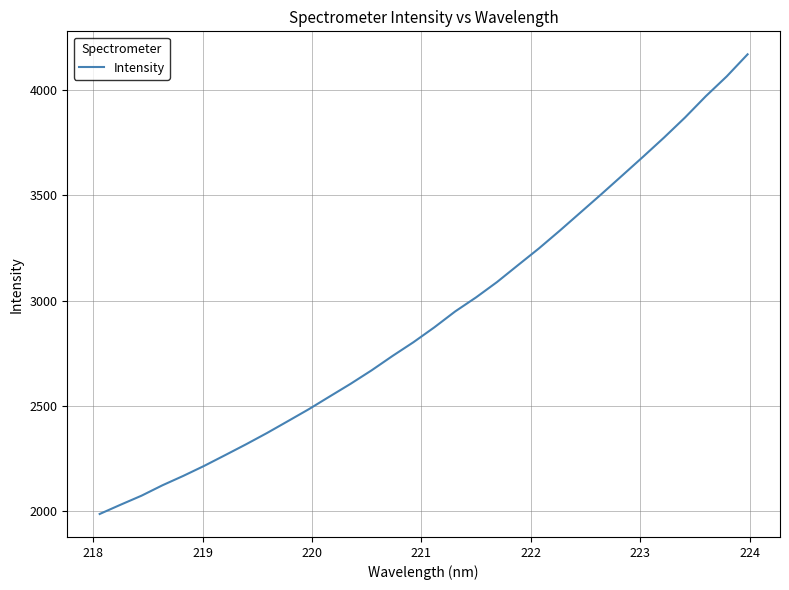

What is the smallest value displayed?

1986.9